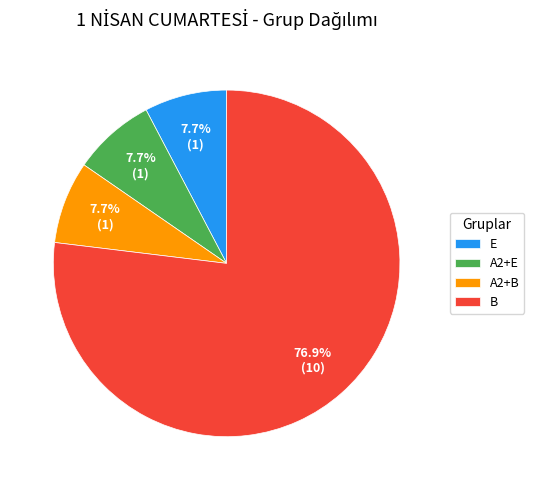

Count the number of slices in the pie.

4